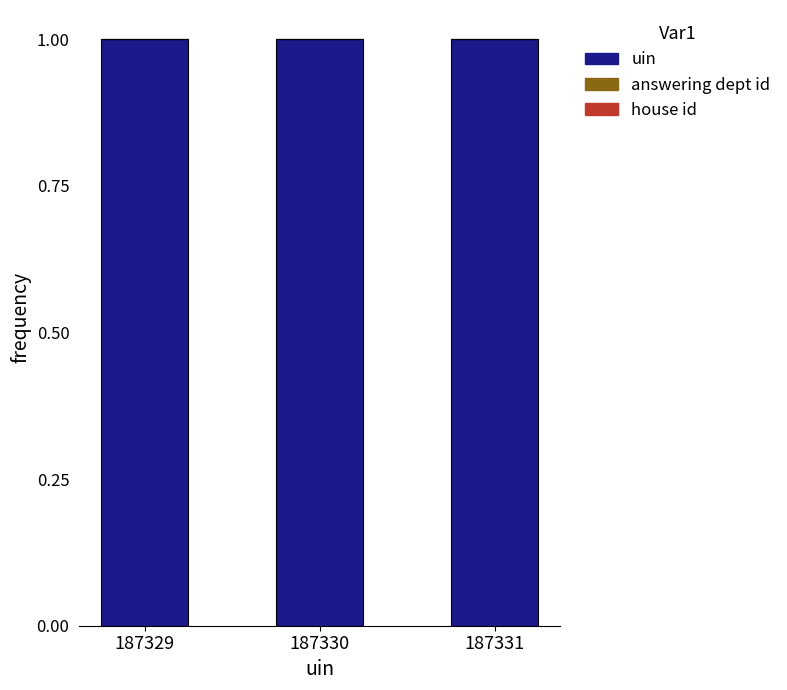

True or false: uin has a value of 1.7 at 187330.

False